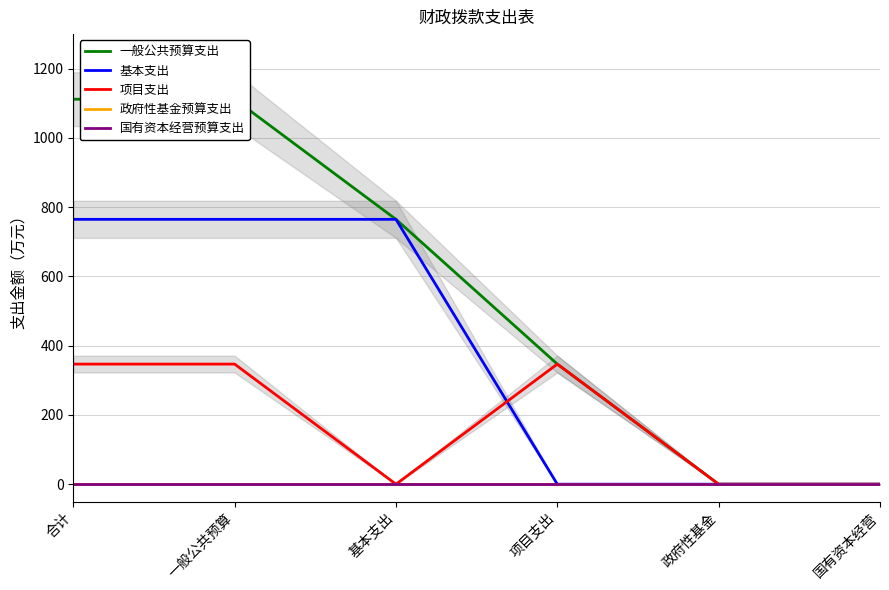

Where is 国有资本经营预算支出 nearest to the value 0?

合计